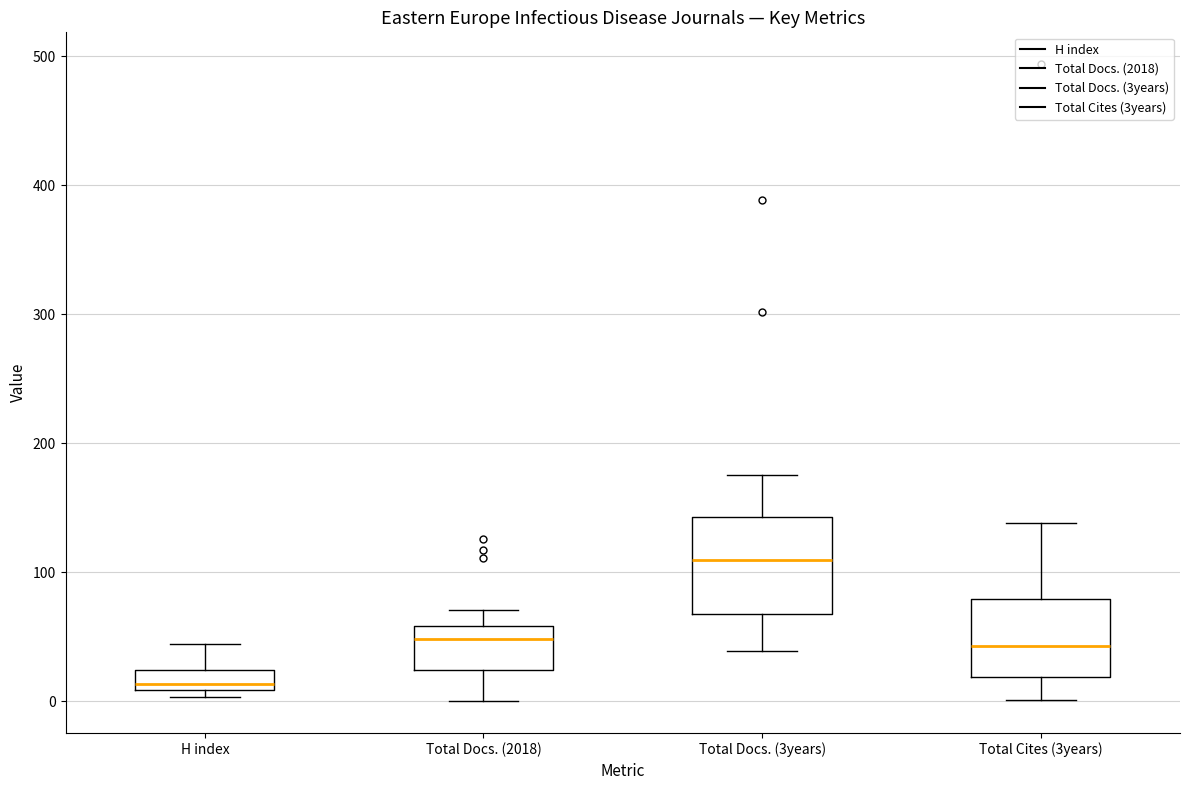

Where does the upper whisker of the box for Total Docs. (2018) end on the y-axis? The values are not printed on the chart, so give them approximately, as read against the axis.

70